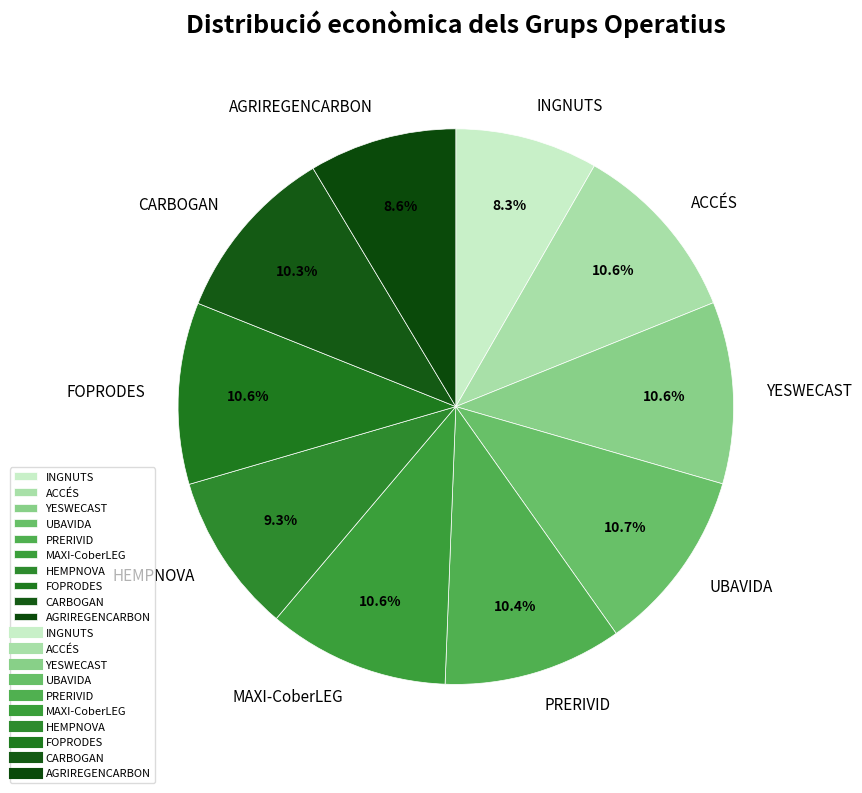

Does any single category account for the majority?

No